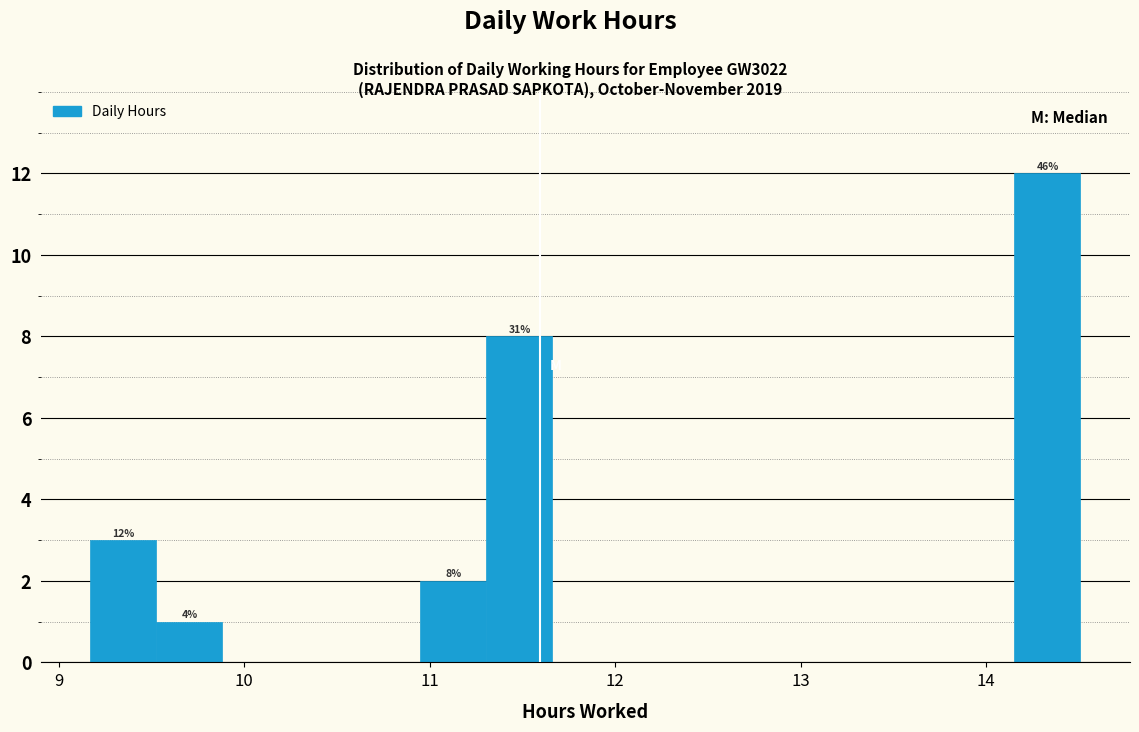

Read against the x-axis, roughly where is the centre of the tallest bar?

14.3